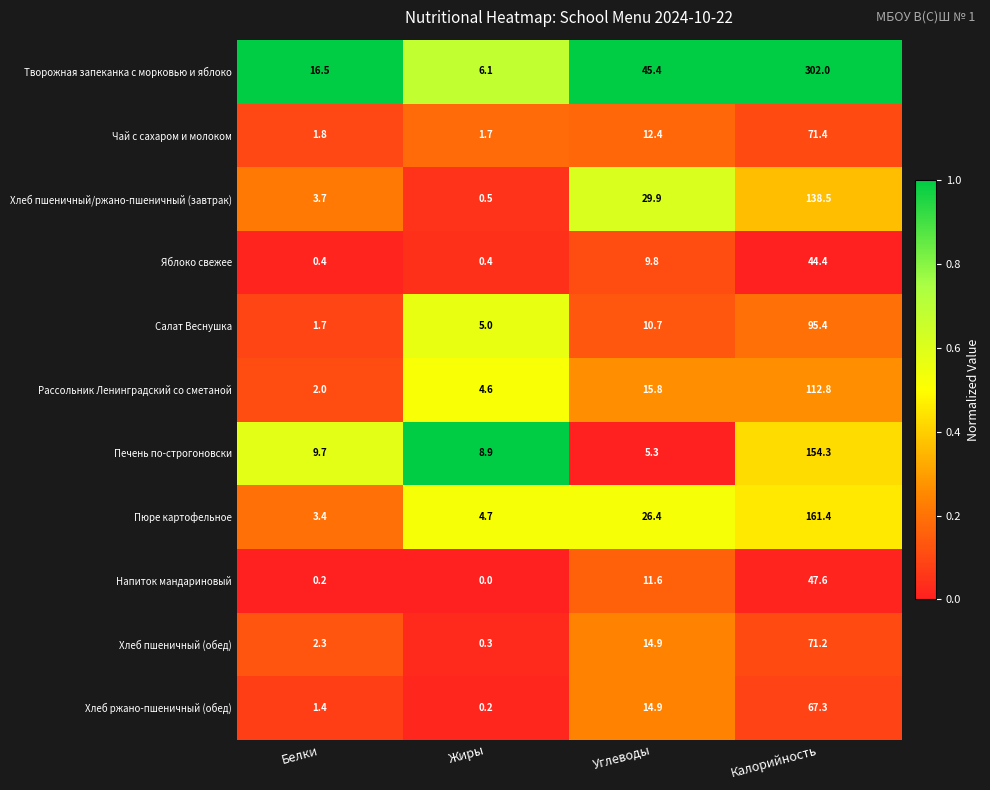

What is the difference between the maximum and minimum values in the Хлеб пшеничный/ржано-пшеничный (завтрак) series?

138.0